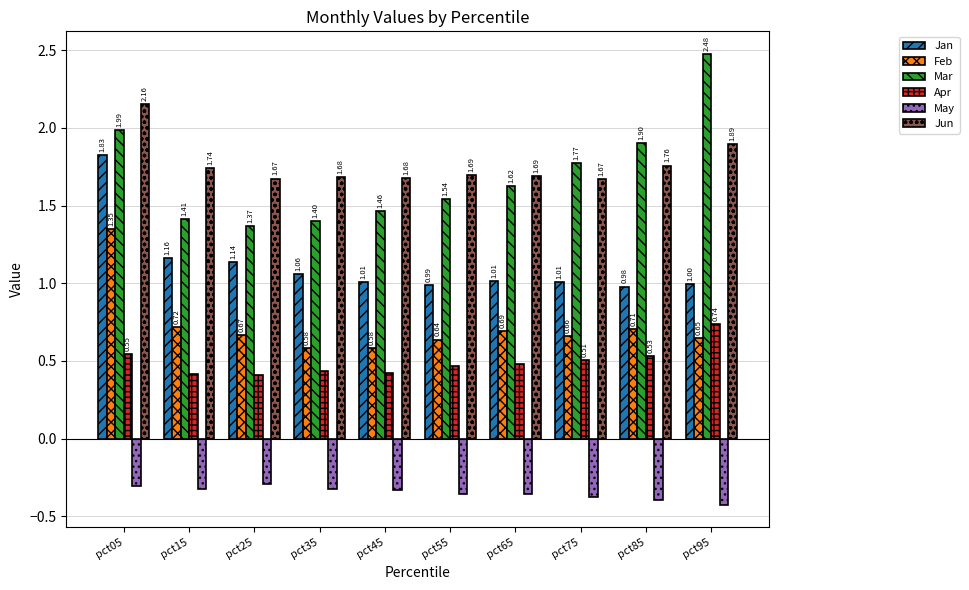

List the series in order of their peak value, lowest first.

May, Apr, Feb, Jan, Jun, Mar